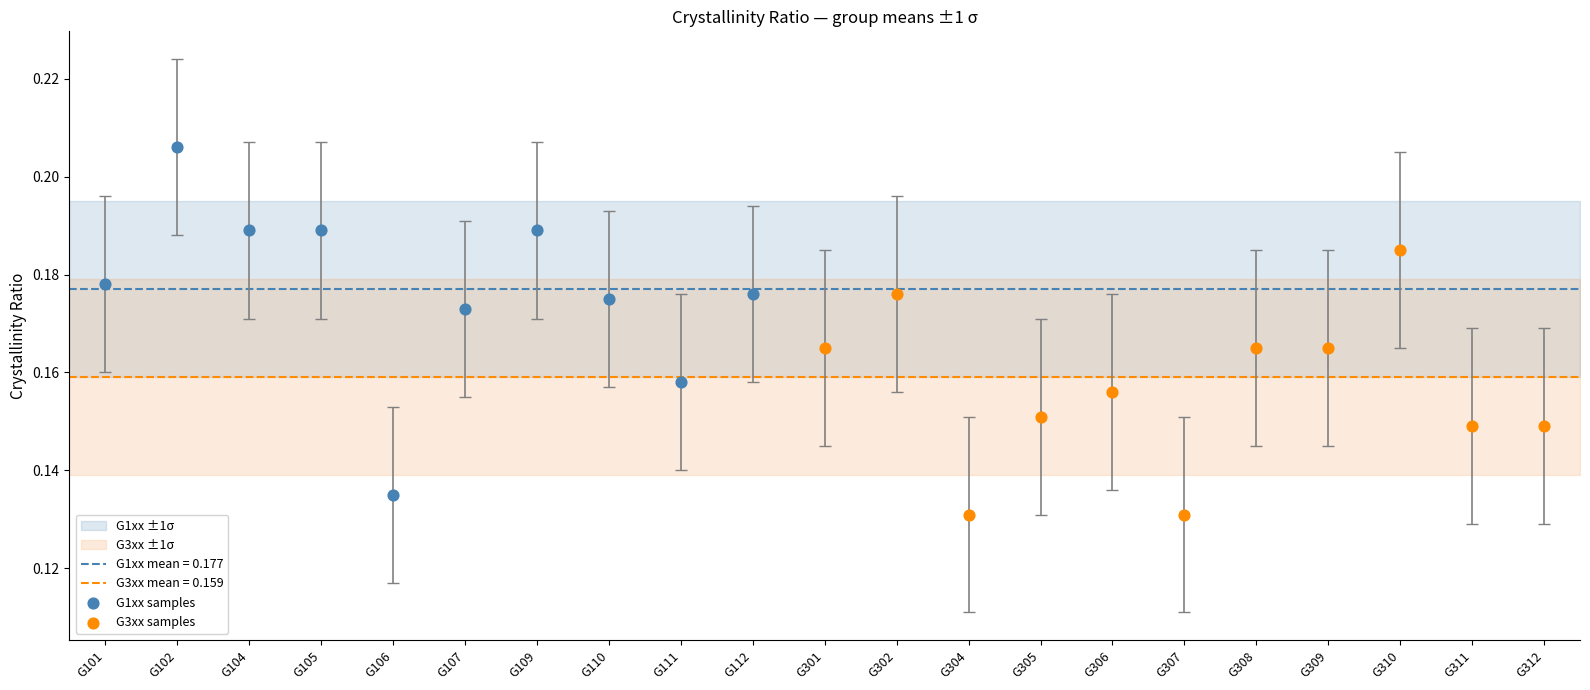

Which series reaches the maximum Y coordinate?

G1xx samples